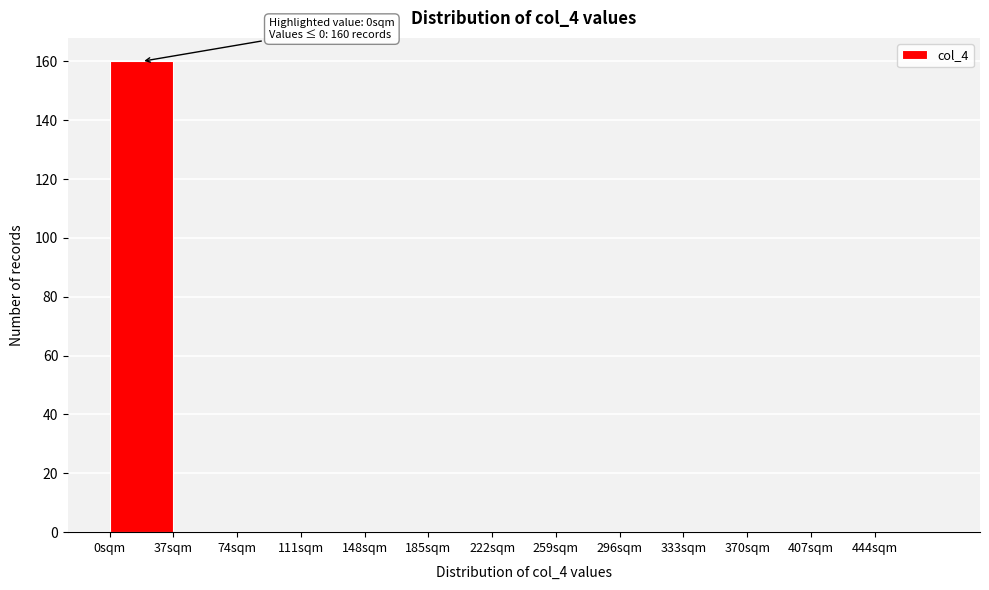

Over which range of the x-axis is the bar tallest?

0 to 37